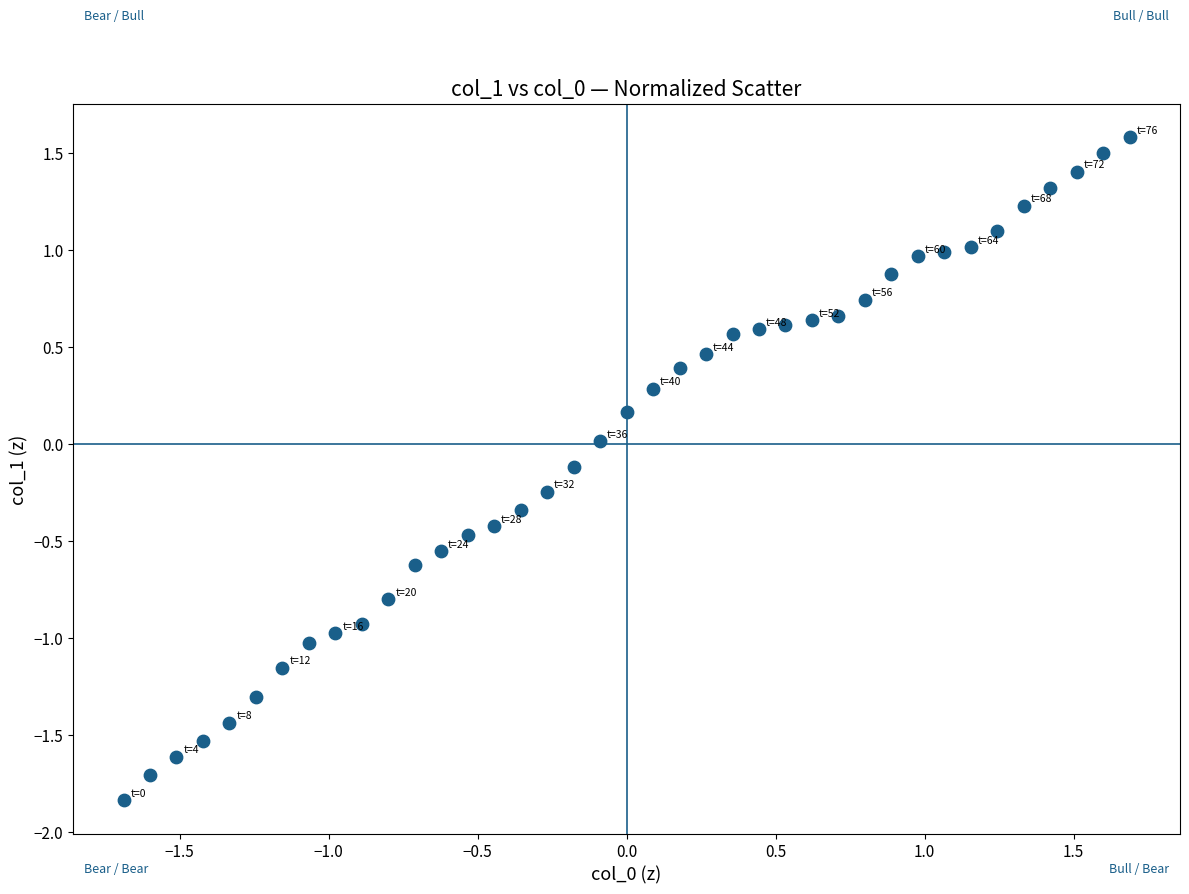

What is the range of Y values (max minus min)?

3.4